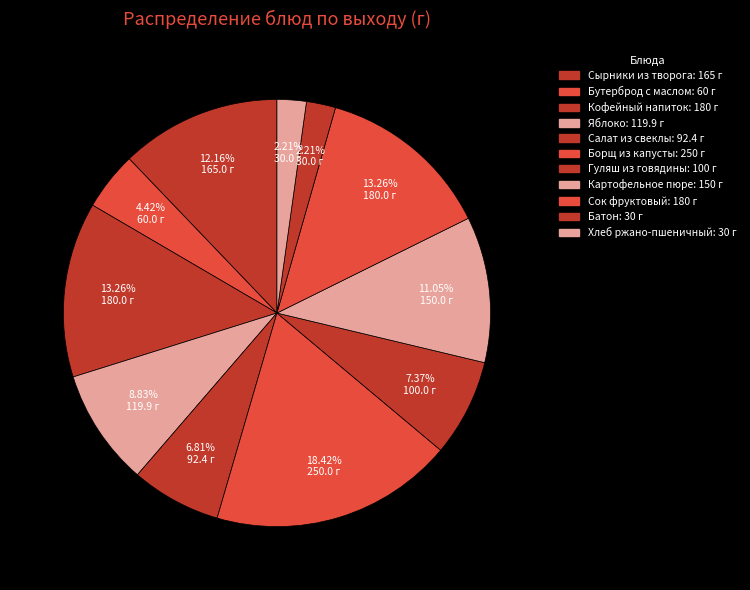

What is the change in value from Кофейный напиток to Яблоко?

-60.1